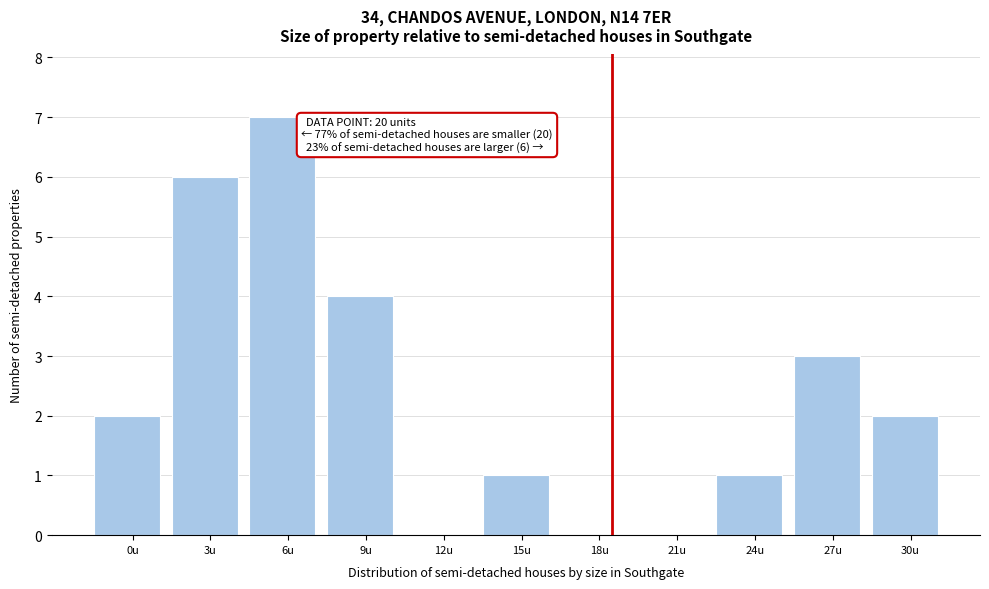

Reading right to left, list all the values displayed in this chart.

30u=2	27u=3	24u=1	21u=0	18u=0	15u=1	12u=0	9u=4	6u=7	3u=6	0u=2